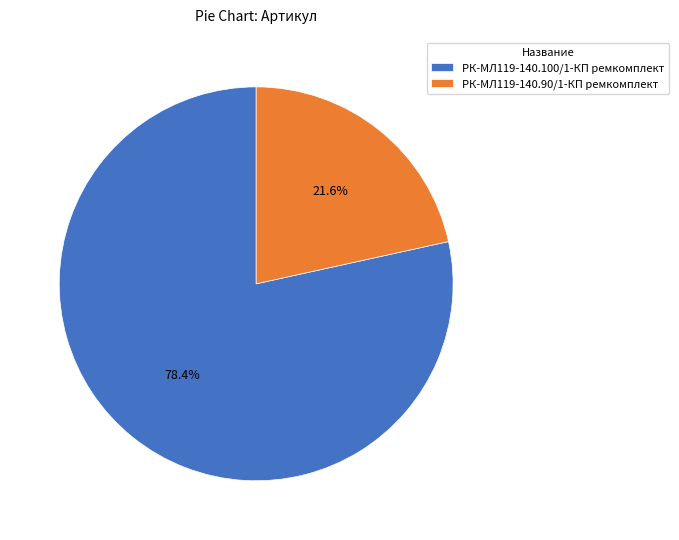

How many slices are in this pie chart?

2